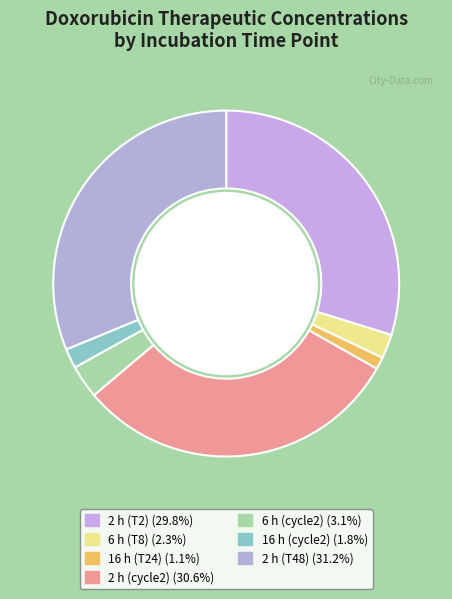

Is there any slice that represents more than half of the pie?

No